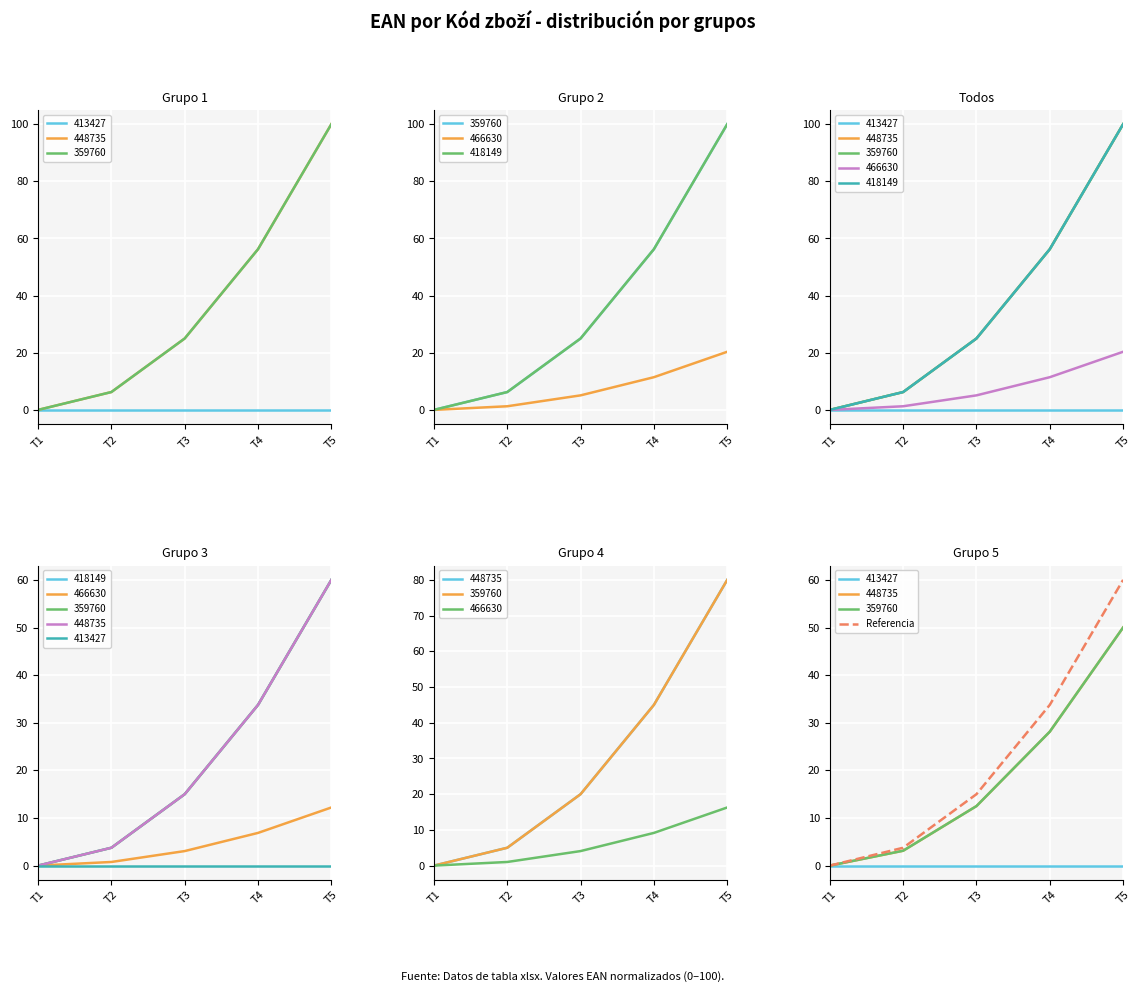

At which label is the value closest to 30?

T4